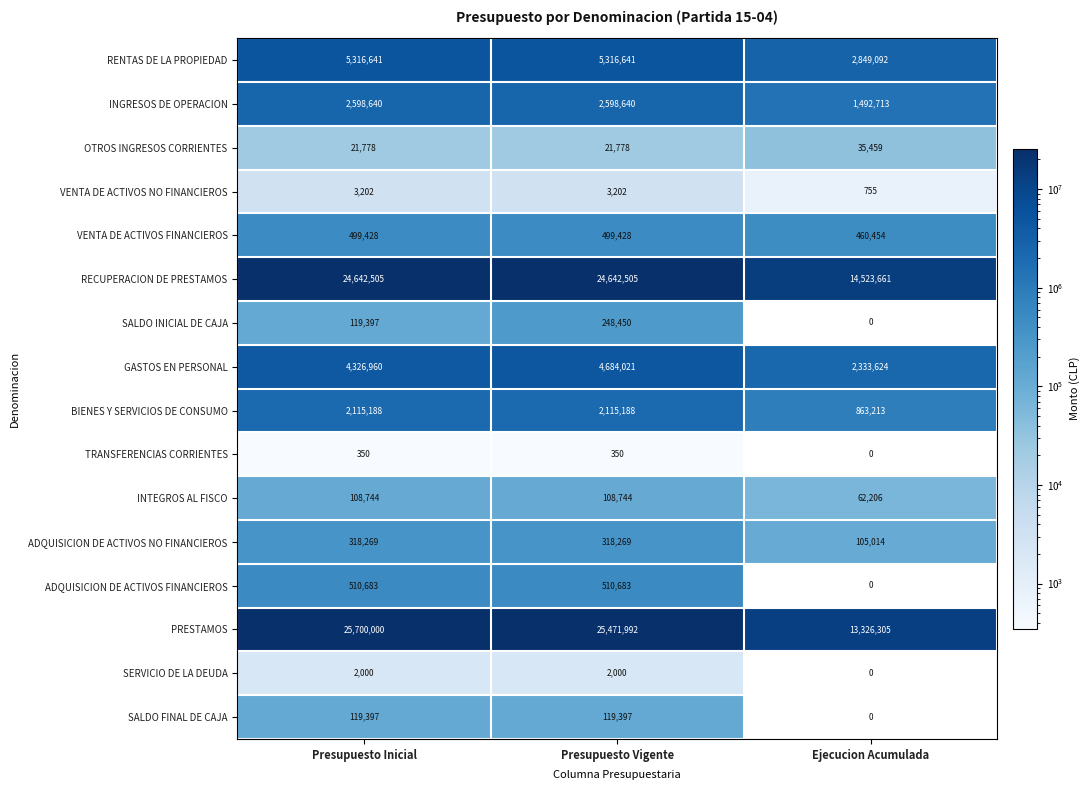

What is the minimum value for BIENES Y SERVICIOS DE CONSUMO?

863213